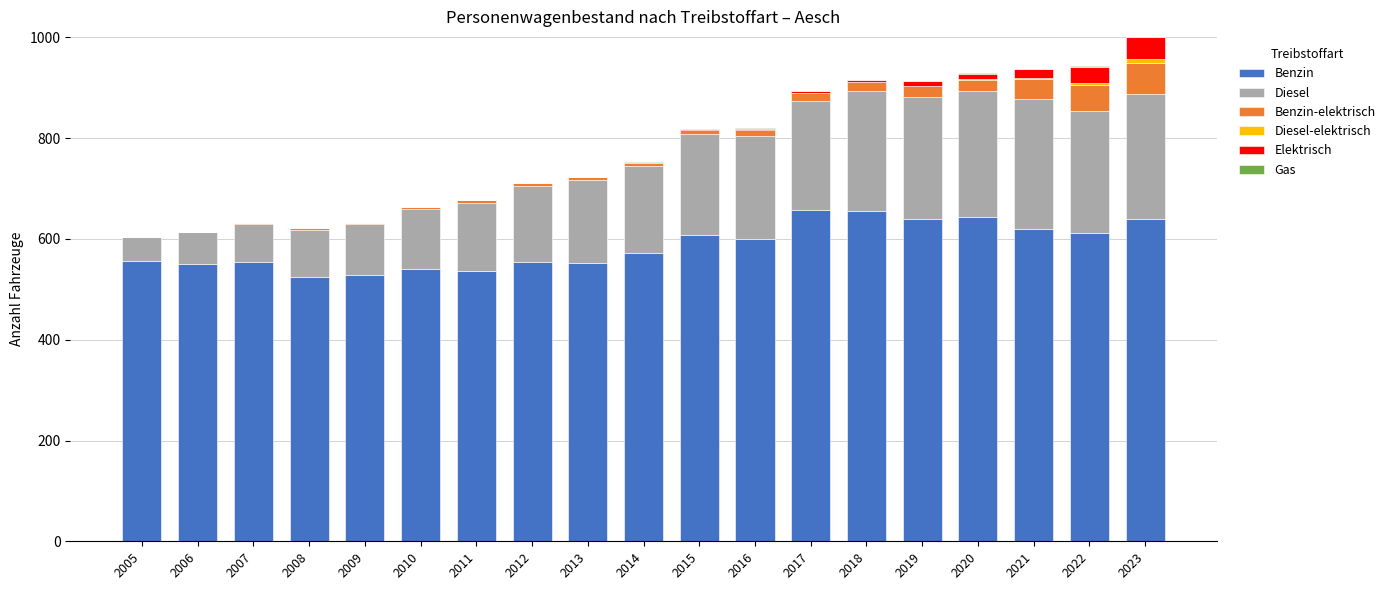

The value of Benzin at 2006 is 550. True or false?

True